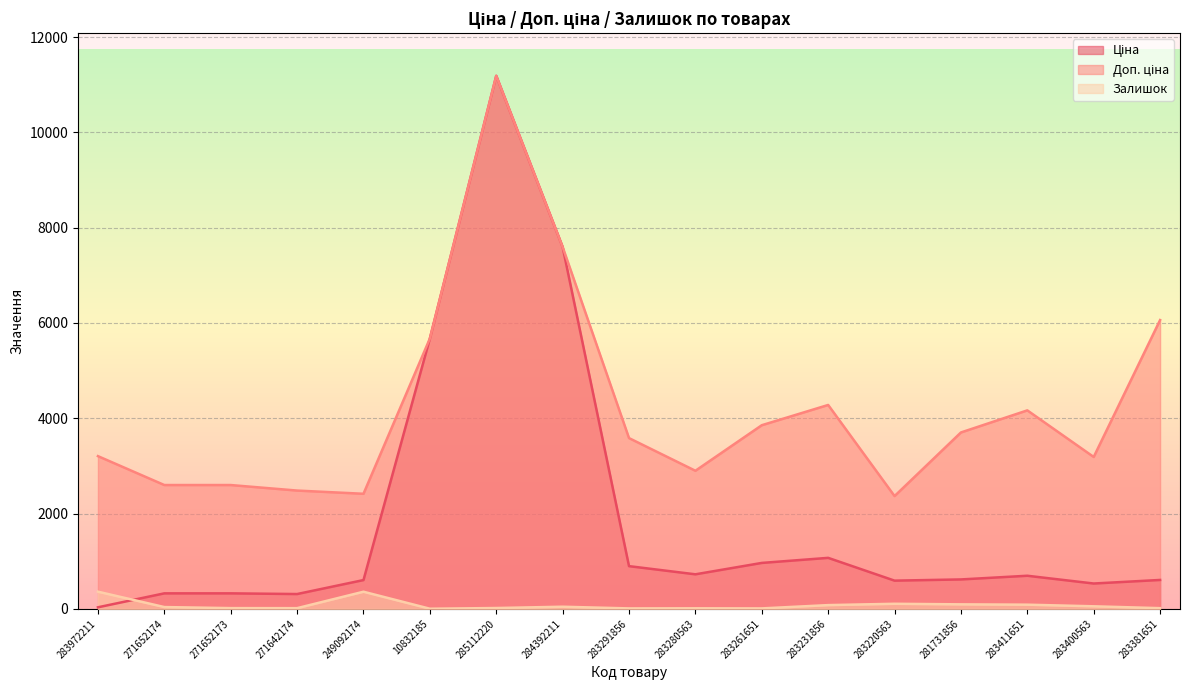

At which category does Залишок reach its first local valley?

271642174